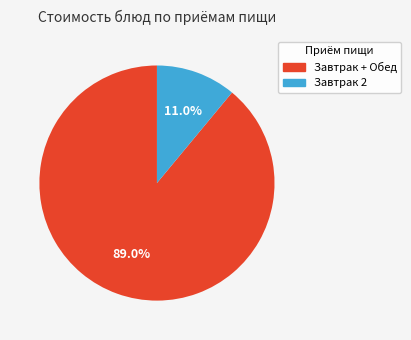

How many slices are in this pie chart?

2